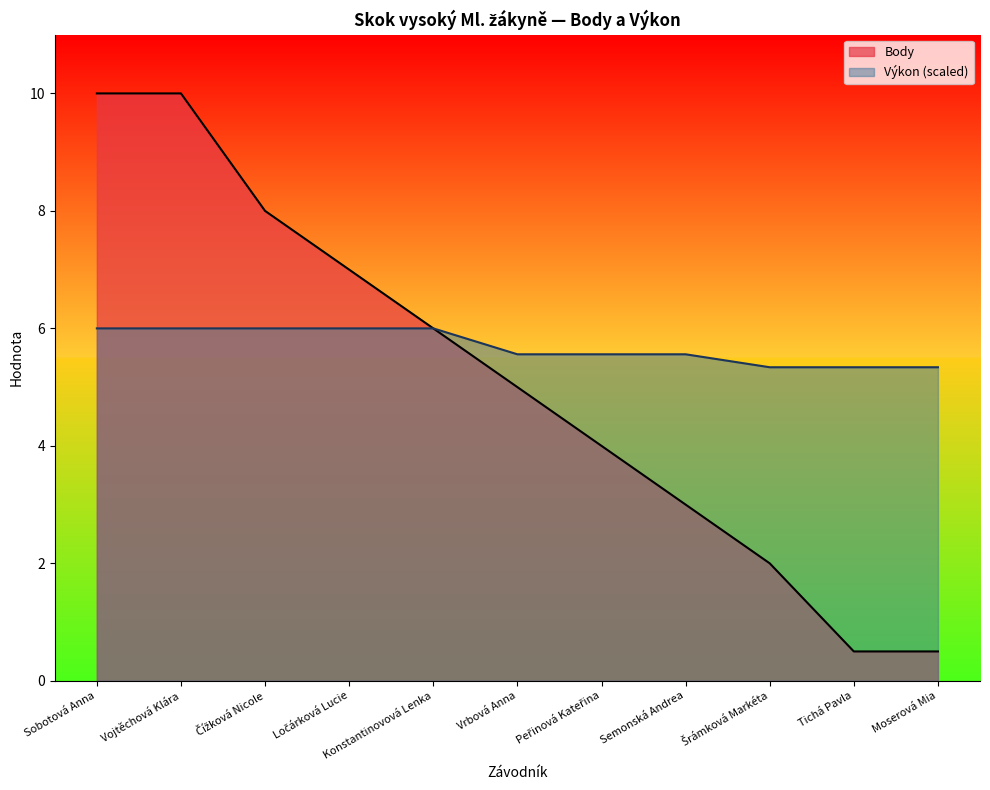

True or false: Výkon and Body cross at least once.

False